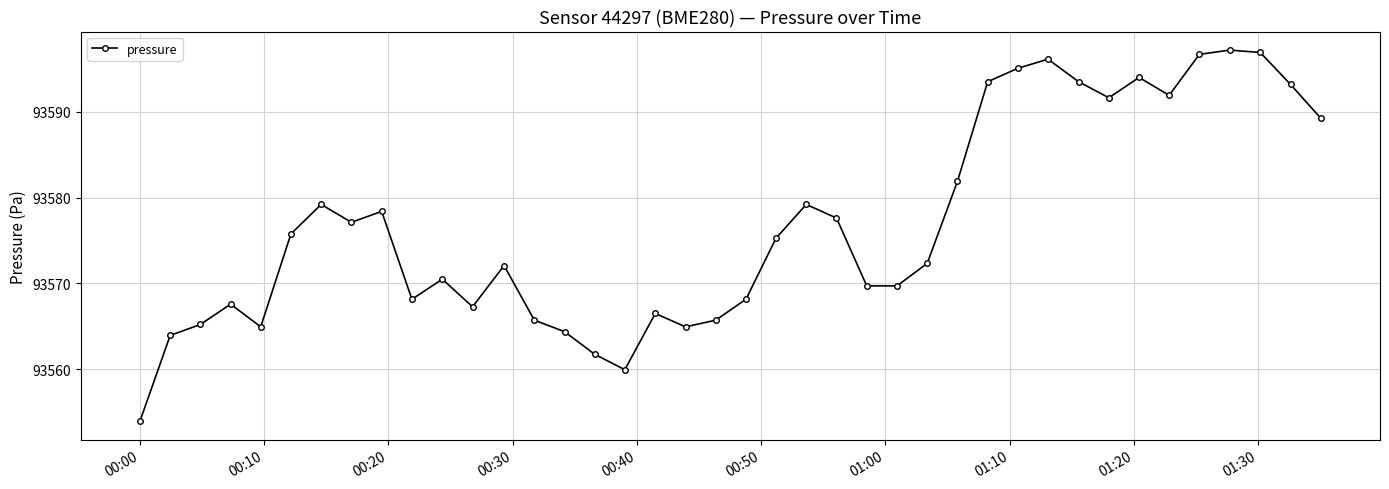

What is the difference between the maximum and minimum values?

43.3